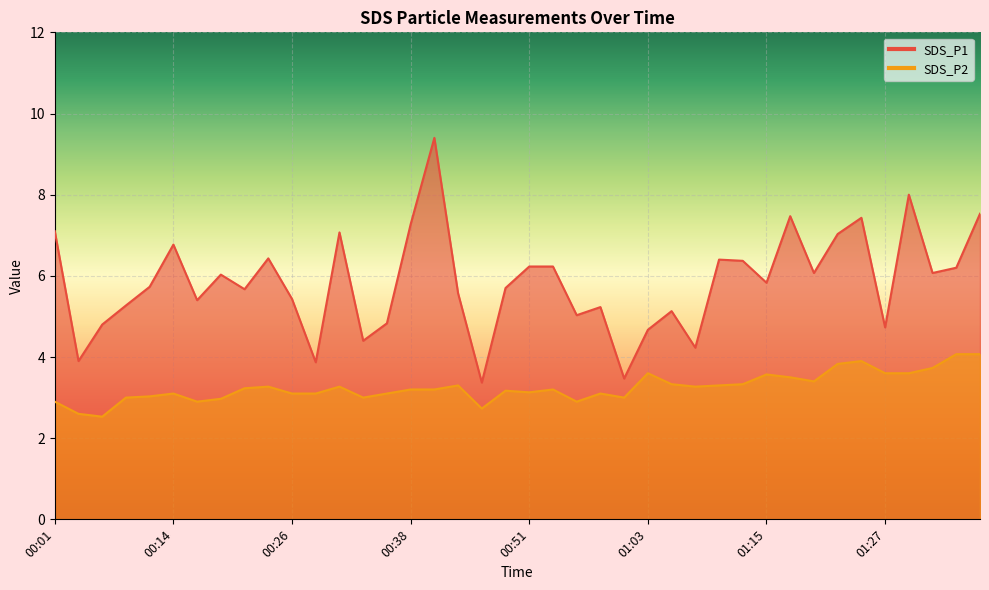

True or false: SDS_P1 and SDS_P2 cross at least once.

False